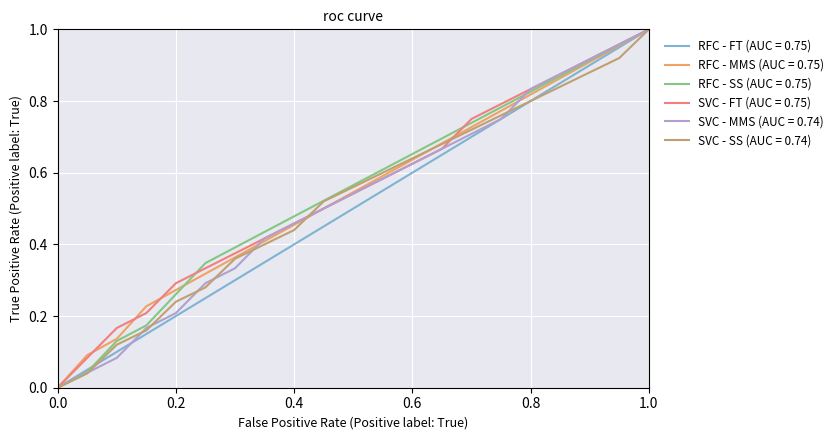

Reading left to right, what are all the values shown in this chart?

line 1: 0.0	0.1	0.1	0.1	0.2	0.2	0.3	0.3	0.4	0.5	0.5	0.6	0.6	0.7	0.7	0.8	0.8	0.8	0.9	0.9	1.0
line 2: 0.0	0.1	0.1	0.2	0.3	0.3	0.4	0.4	0.5	0.5	0.5	0.6	0.6	0.7	0.7	0.8	0.8	0.9	0.9	1.0	1.0
line 3: 0.0	0.0	0.1	0.2	0.3	0.3	0.4	0.4	0.5	0.5	0.6	0.6	0.7	0.7	0.7	0.8	0.8	0.9	0.9	1.0	1.0
line 4: 0.0	0.1	0.2	0.2	0.3	0.3	0.4	0.4	0.5	0.5	0.5	0.6	0.6	0.7	0.8	0.8	0.8	0.9	0.9	1.0	1.0
line 5: 0.0	0.0	0.1	0.2	0.2	0.3	0.3	0.4	0.5	0.5	0.5	0.6	0.6	0.7	0.7	0.8	0.8	0.9	0.9	1.0	1.0
line 6: 0.0	0.0	0.1	0.2	0.2	0.3	0.4	0.4	0.4	0.5	0.6	0.6	0.6	0.7	0.7	0.8	0.8	0.8	0.9	0.9	1.0